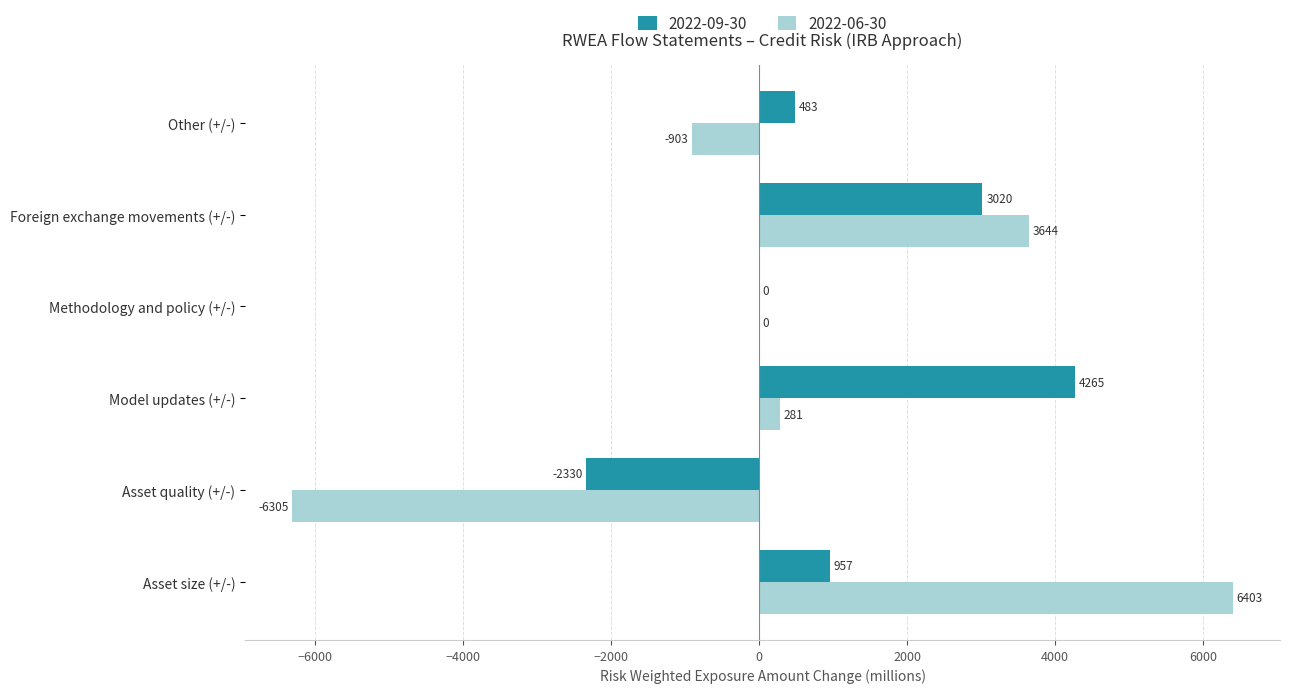

What is the difference between the 2022-09-30 values at Model updates (+/-) and Other (+/-)?

3782.2